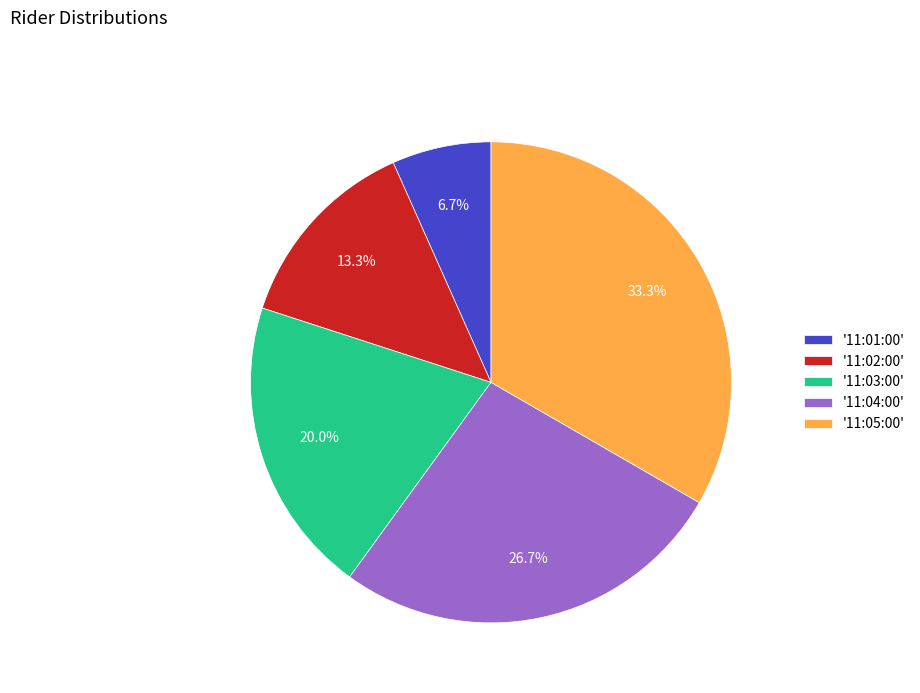

Rank the categories by value from highest to lowest.

'11:05:00', '11:04:00', '11:03:00', '11:02:00', '11:01:00'